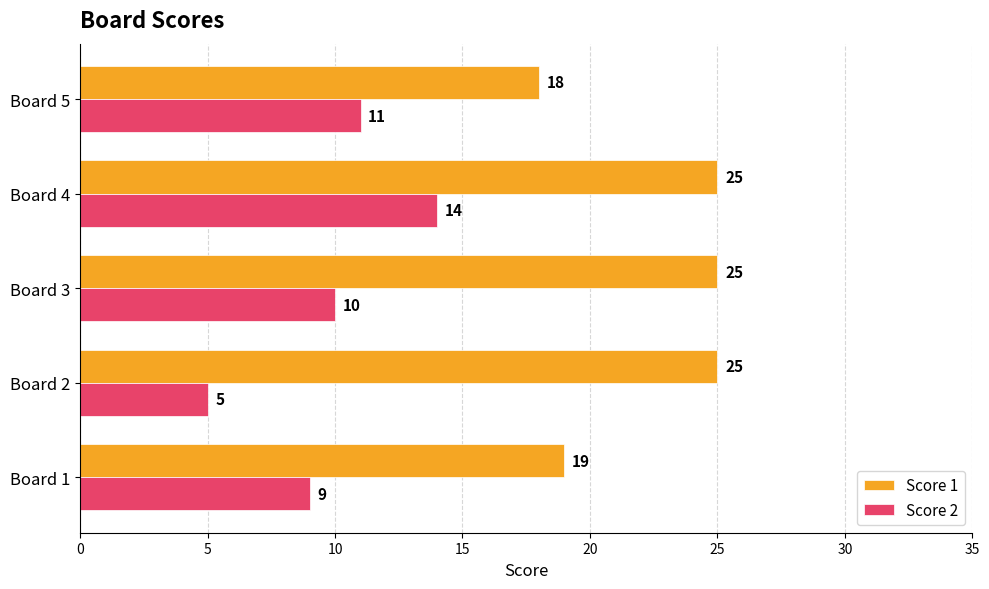

Which category has the lowest value in the Score 2 series?

Board 2